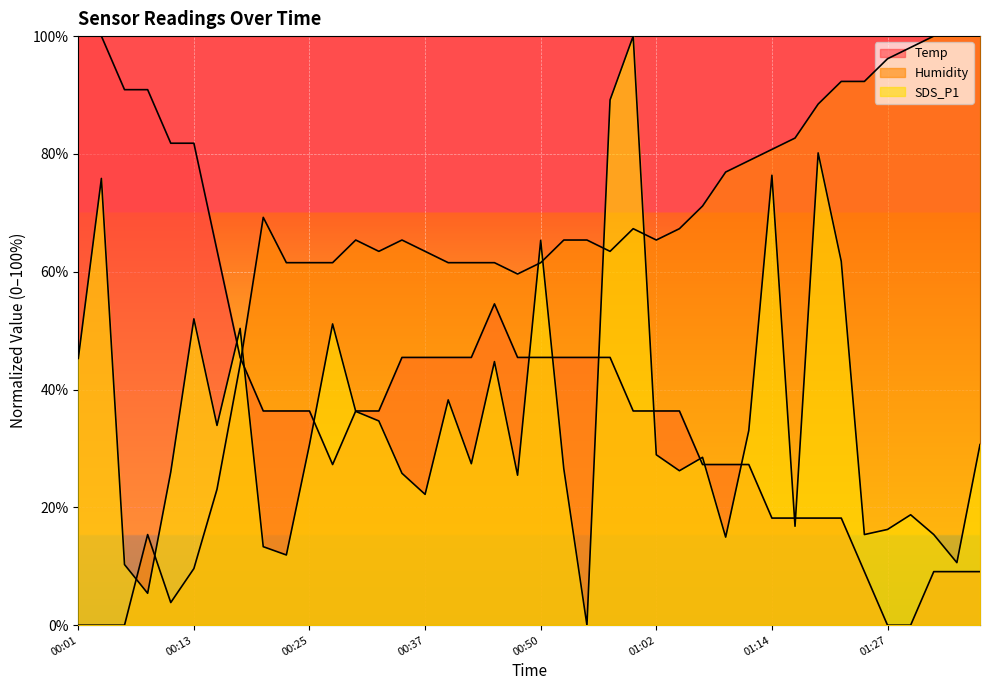

The value of SDS_P1 at 00:23 is 7.4. True or false?

False